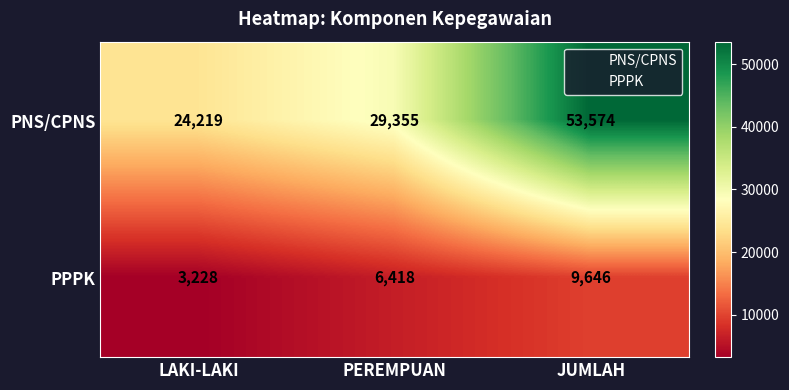

Reading left to right, extract all data points from this chart.

PNS/CPNS: 24219	29355	53574
PPPK: 3228	6418	9646